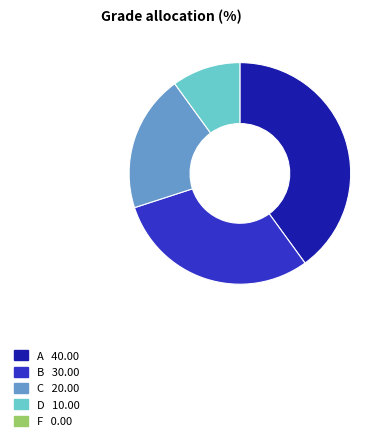

Is there a majority slice in this chart?

No